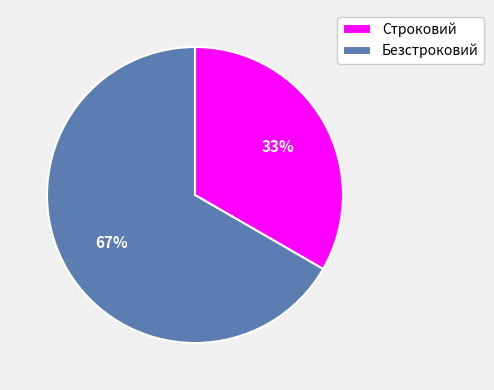

To the nearest percent, what is the combined percentage of Строковий and Безстроковий?

100%